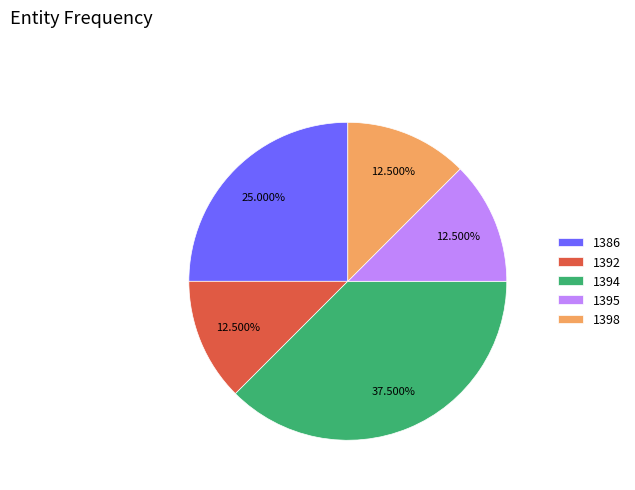

Between 1394 and 1392, which is larger?

1394